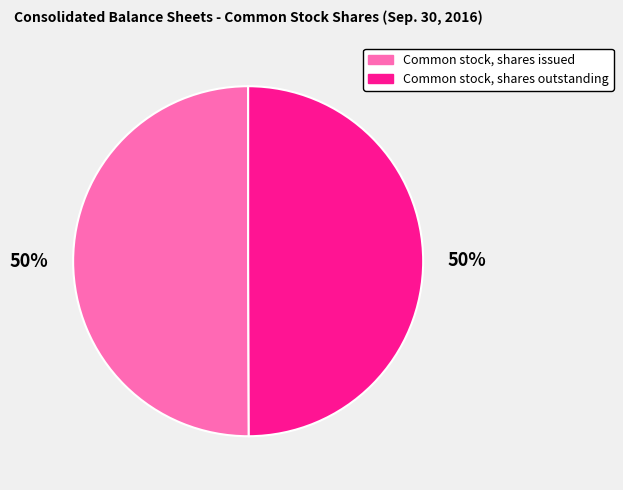

Combined, do Common stock, shares outstanding and Common stock, shares issued account for over 50%?

Yes